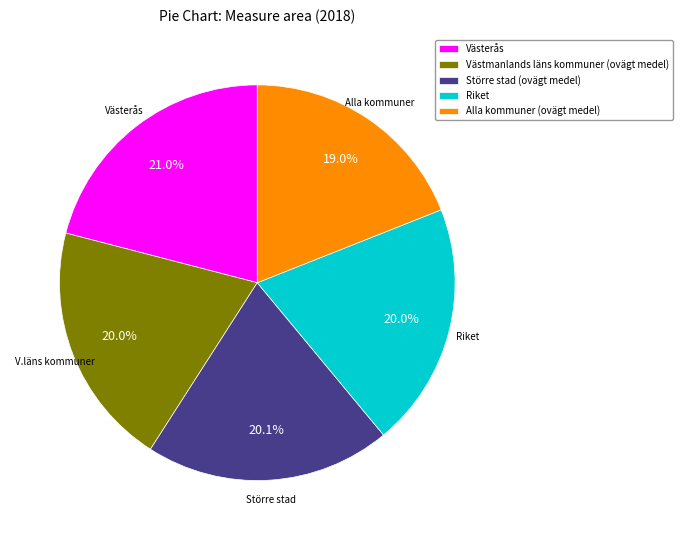

What is the ratio of the value at Västmanlands läns kommuner (ovägt medel) to the value at Större stad (ovägt medel)?

1.0